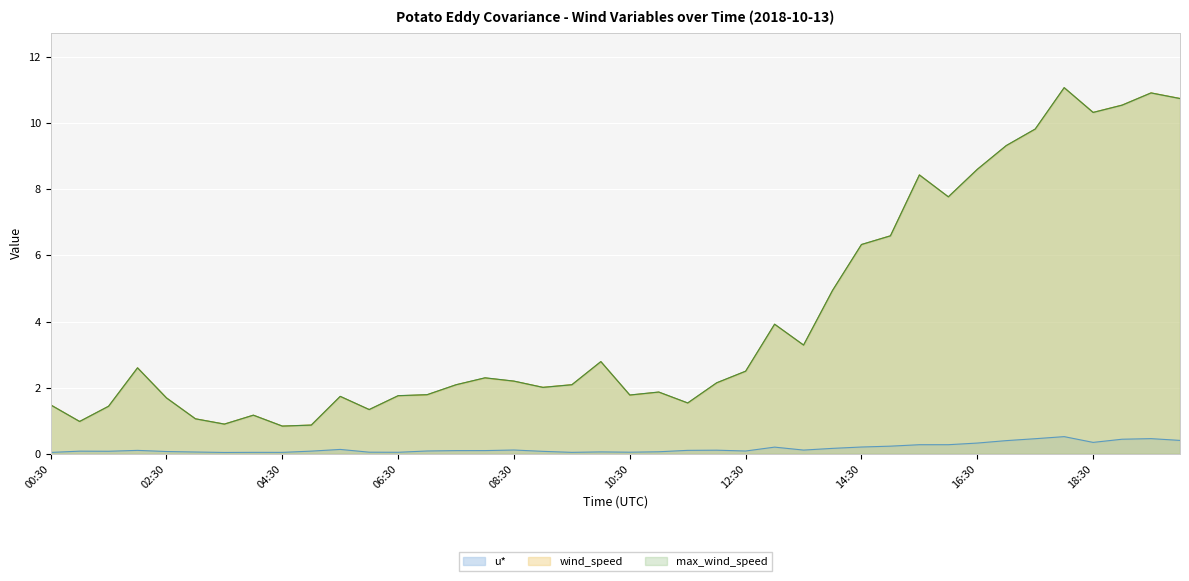

What is the label of the 27th point from the right?

07:00